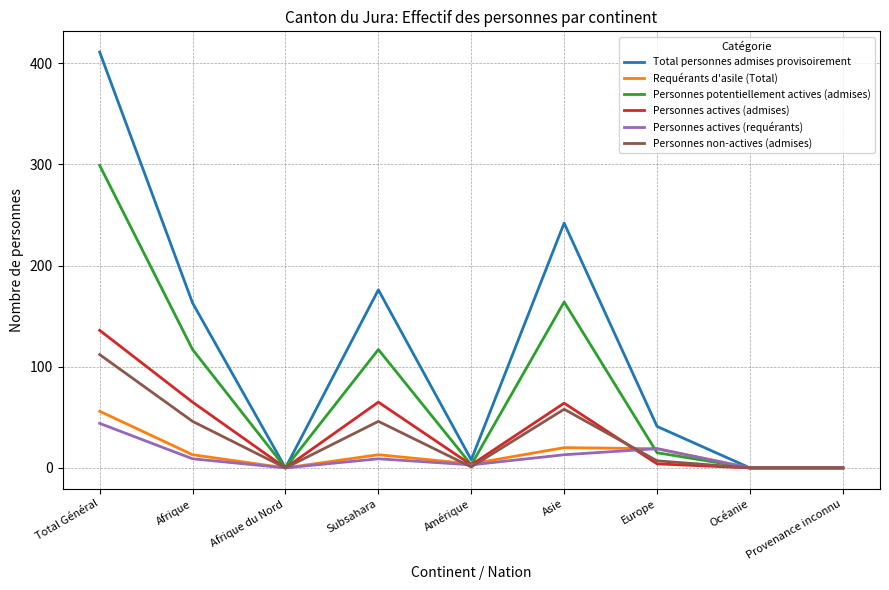

How many lines are shown in the chart?

6